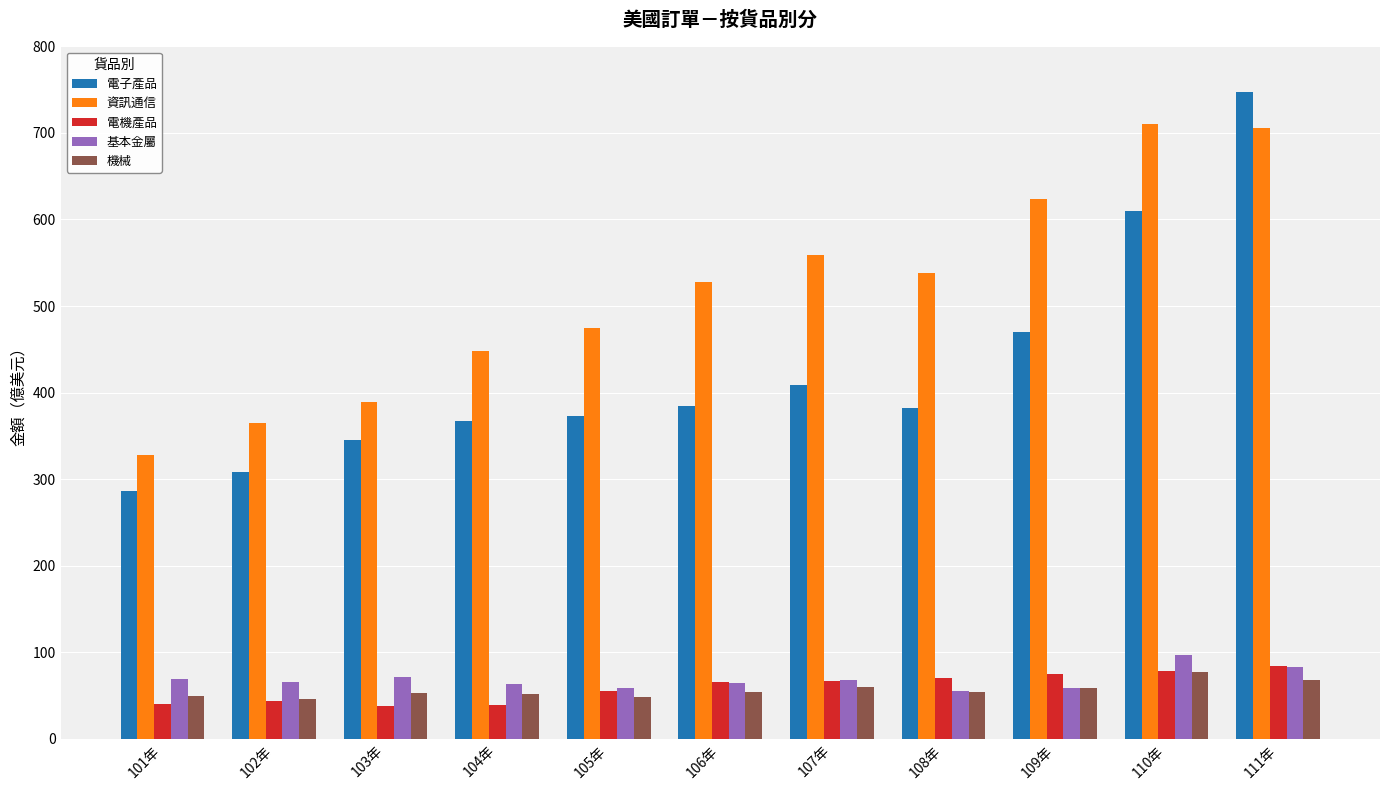

What is the label of the 8th bar from the left?

108年